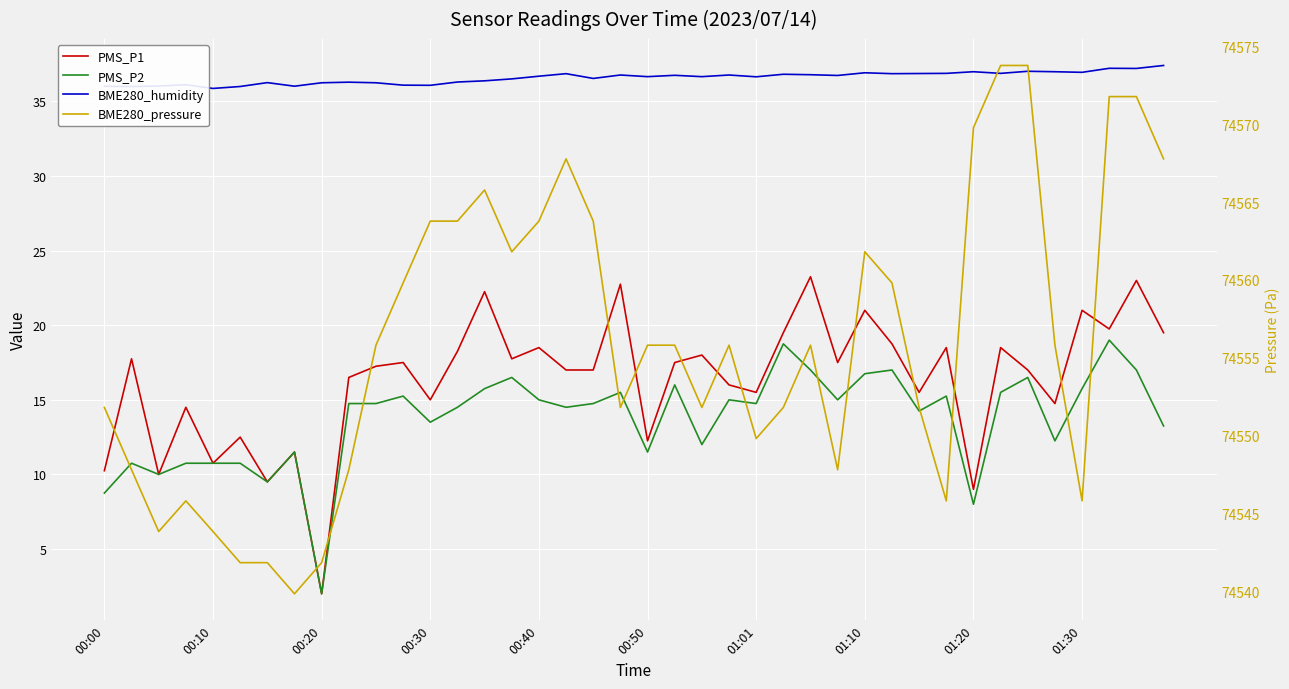

Is it true that BME280_pressure equals 74559.8 at 29?

True